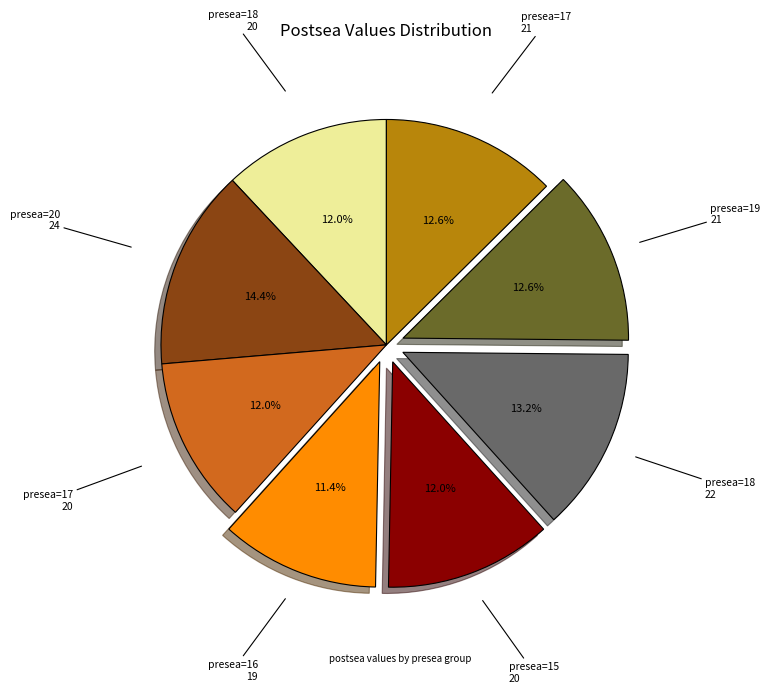

Does any single category account for the majority?

No